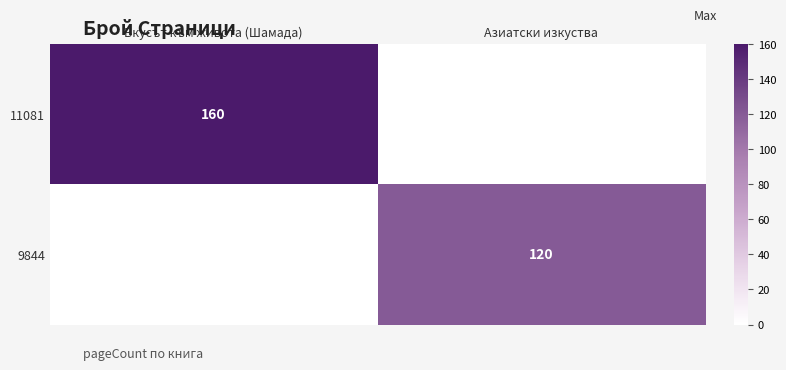

Is the value of 9844 at Азиатски изкуства greater than the value of 11081 at Вкусът към живота (Шамада)?

No